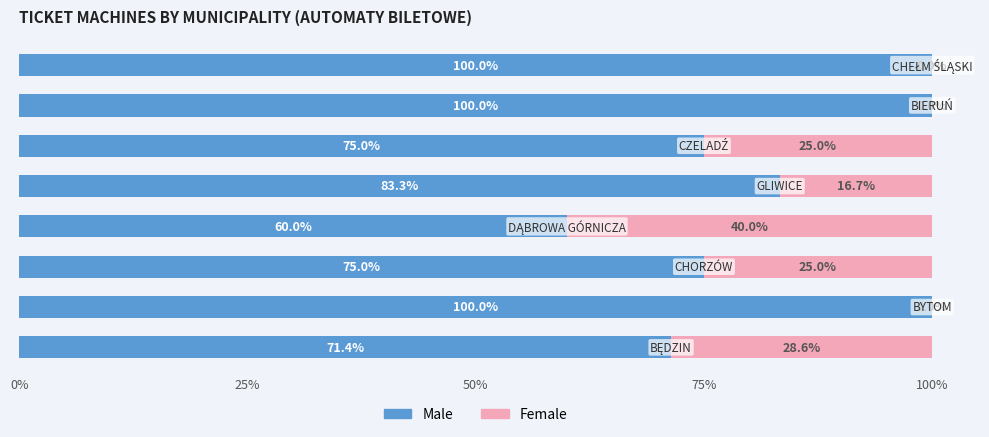

What is the highest value of the Male series?

100.0